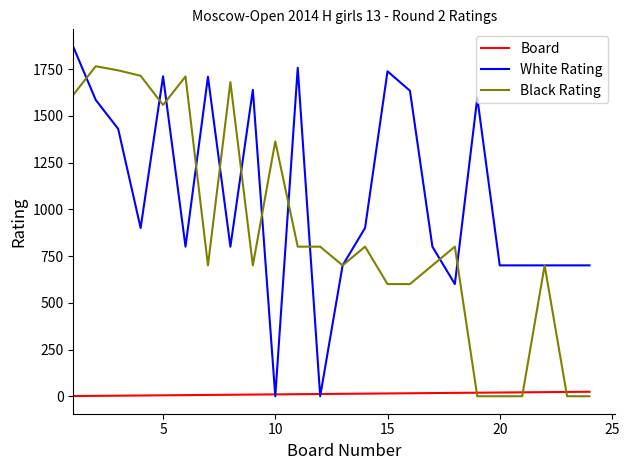

Which series has the largest total across all categories?

White Rating